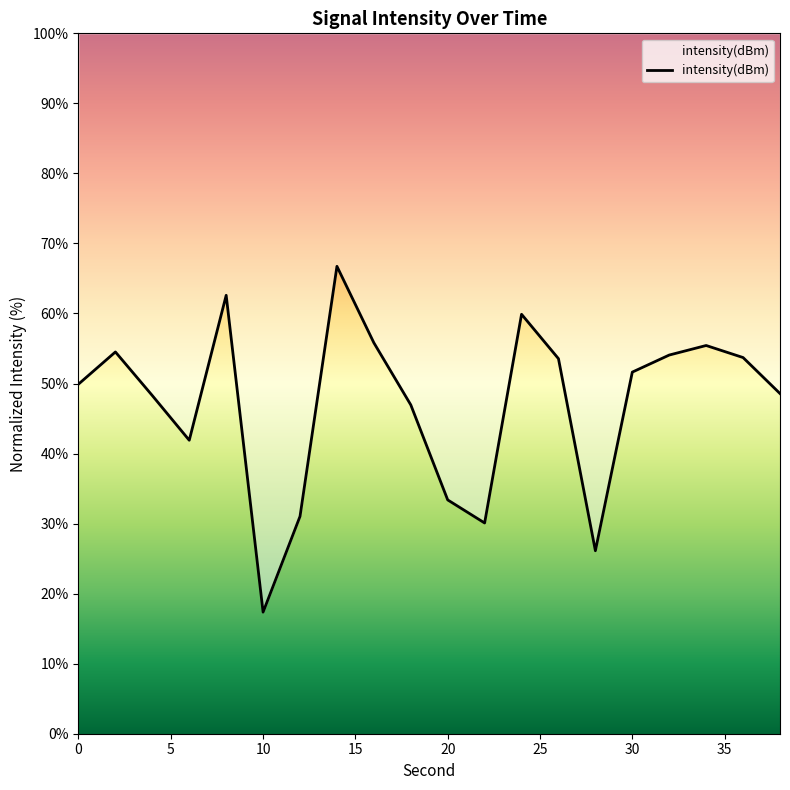

At which label does the data first exceed 51?

2